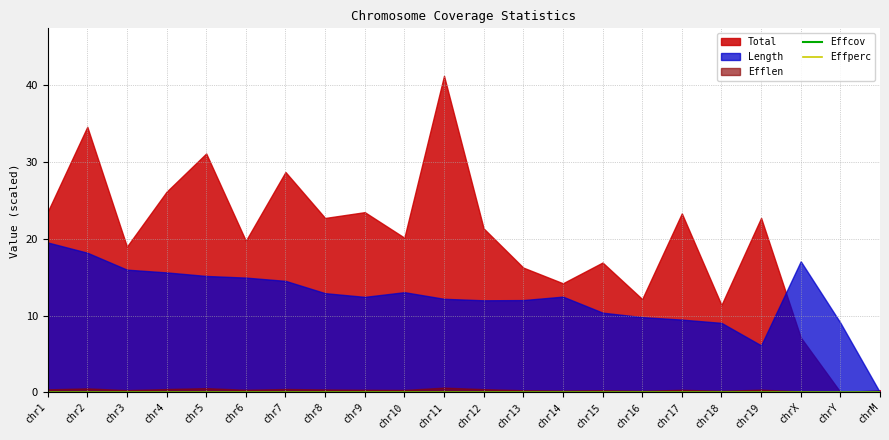

Is the value of Effperc at chrX greater than the value of Effcov at chr15?

No